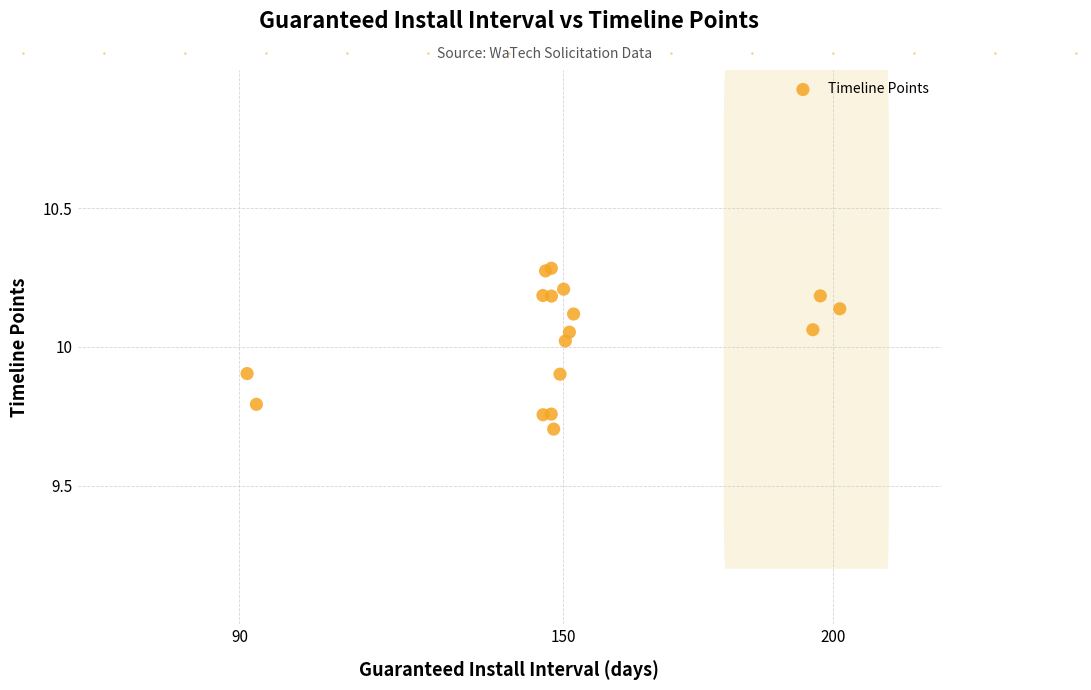

What Y value in the scatter plot is closest to 9?

9.7